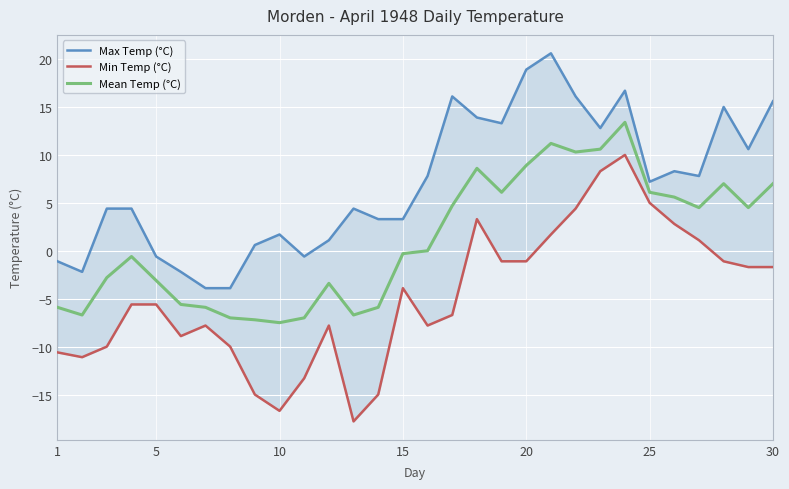

What is the lowest value of the Mean Temp (°C) series?

-7.5